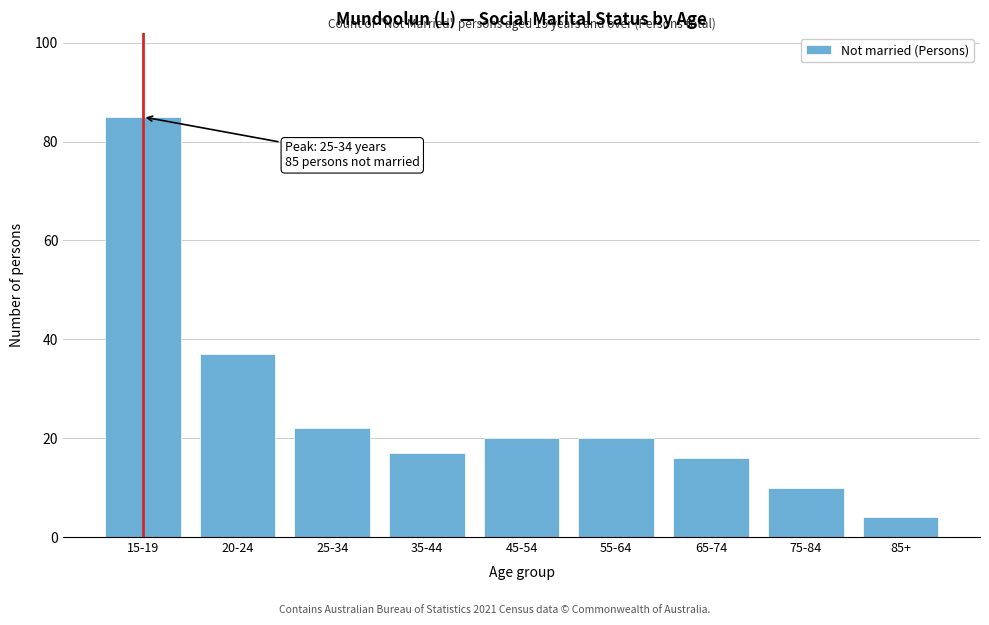

Reading left to right, transcribe all the data shown in this chart.

85	37	22	17	20	20	16	10	4